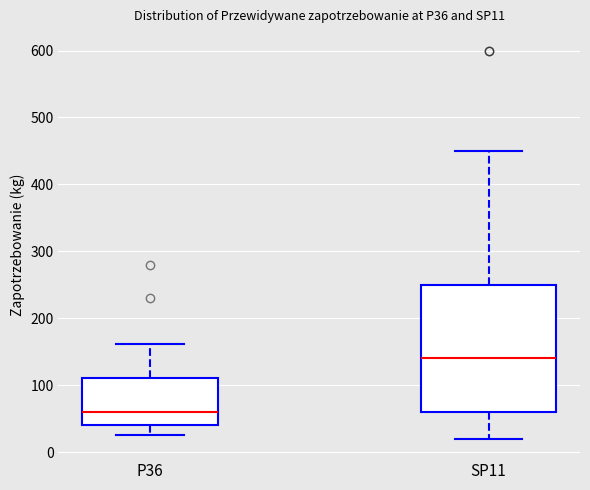

Reading left to right, read every box against the y-axis: the position of its median line, the range the box covers, and the ends of its whiskers. The values are not printed on the chart, so give them approximately, as read against the axis.

P36: median 60, box 40 to 110, whiskers 30 to 160
SP11: median 140, box 60 to 250, whiskers 20 to 450